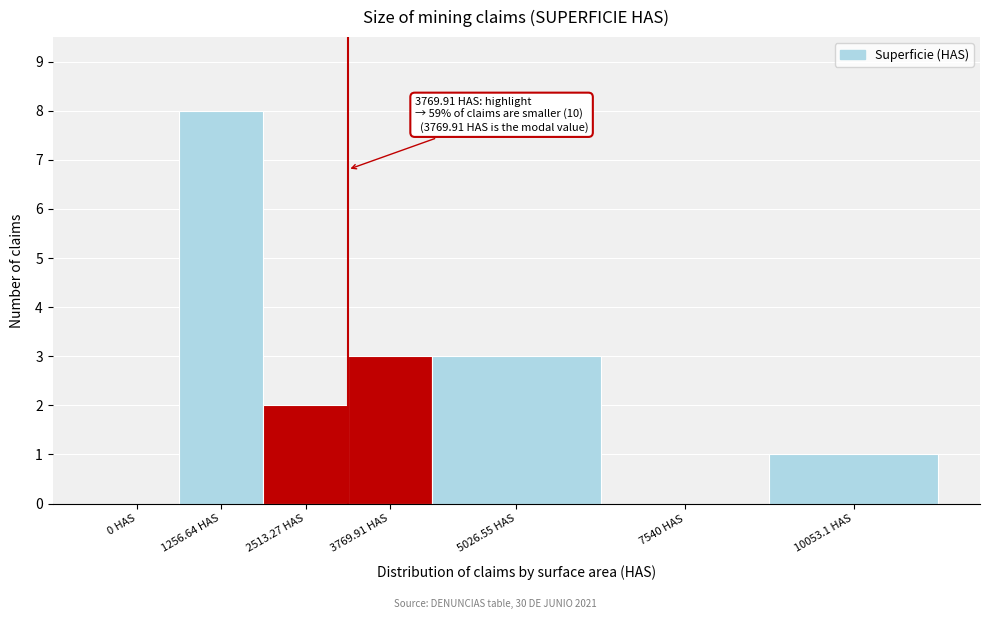

Reading left to right, transcribe all the data shown in this chart.

0 HAS=0	1256.64 HAS=8	2513.27 HAS=2	3769.91 HAS=3	5026.55 HAS=3	7540 HAS=0	10053.1 HAS=1